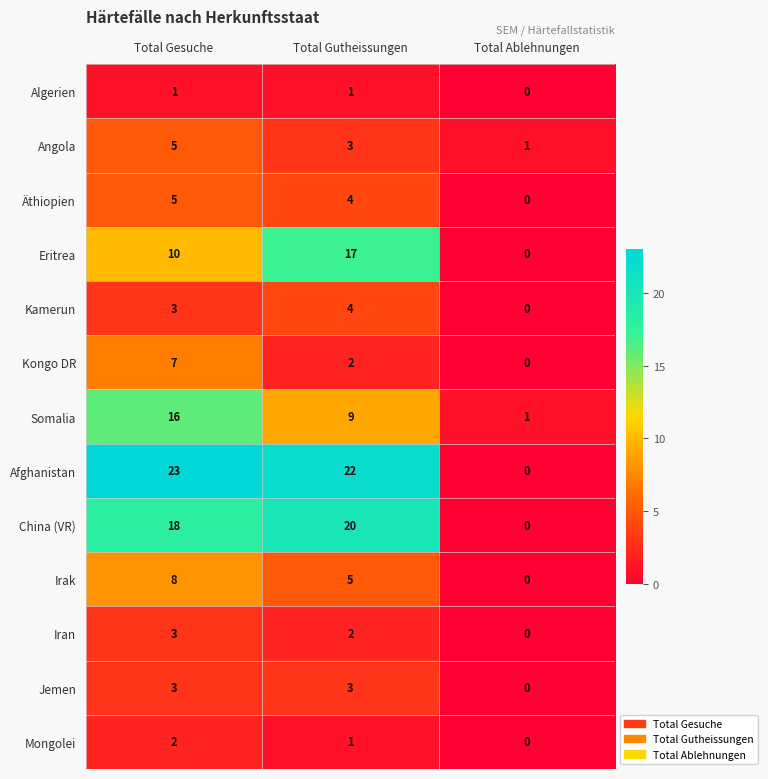

Which series changed the most between Total Gesuche and Total Ablehnungen?

Afghanistan